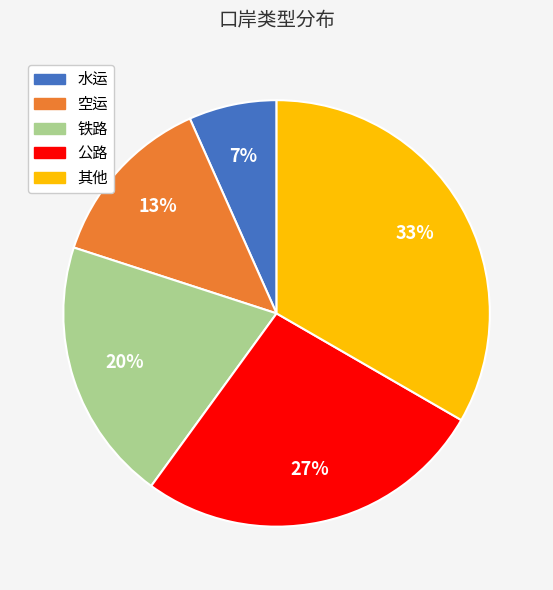

Do 空运 and 水运 together represent more than half of the pie?

No